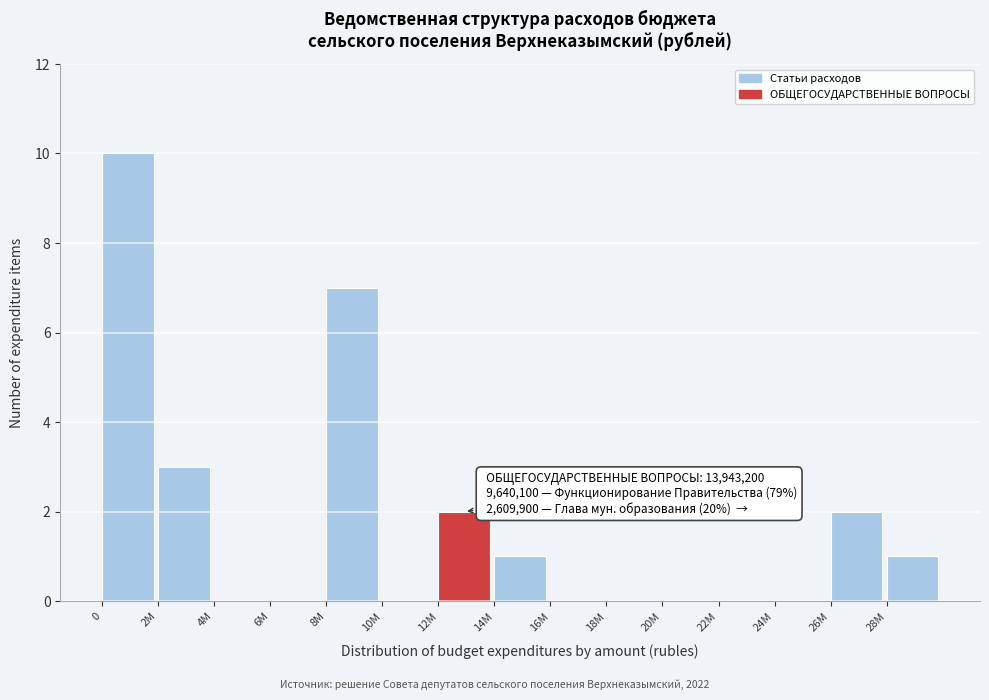

Reading right to left, what are all the values shown in this chart?

28M=1	26M=2	24M=0	22M=0	20M=0	18M=0	16M=0	14M=1	12M=2	10M=0	8M=7	6M=0	4M=0	2M=3	0=10